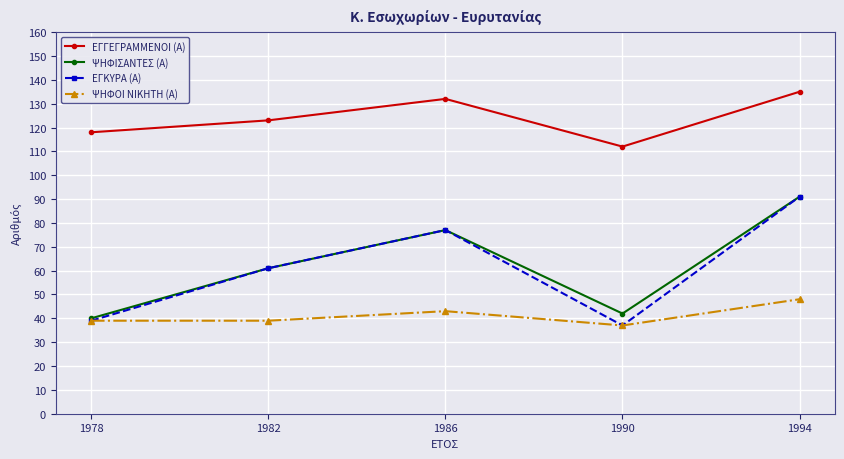

Does the chart have visible grid lines?

Yes